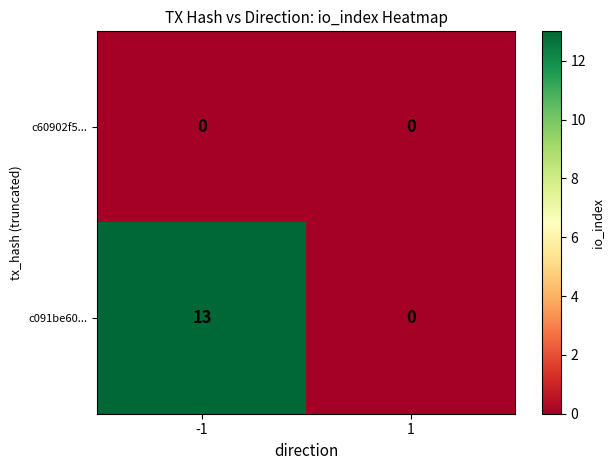

What is the difference between the highest and lowest values at -1?

13